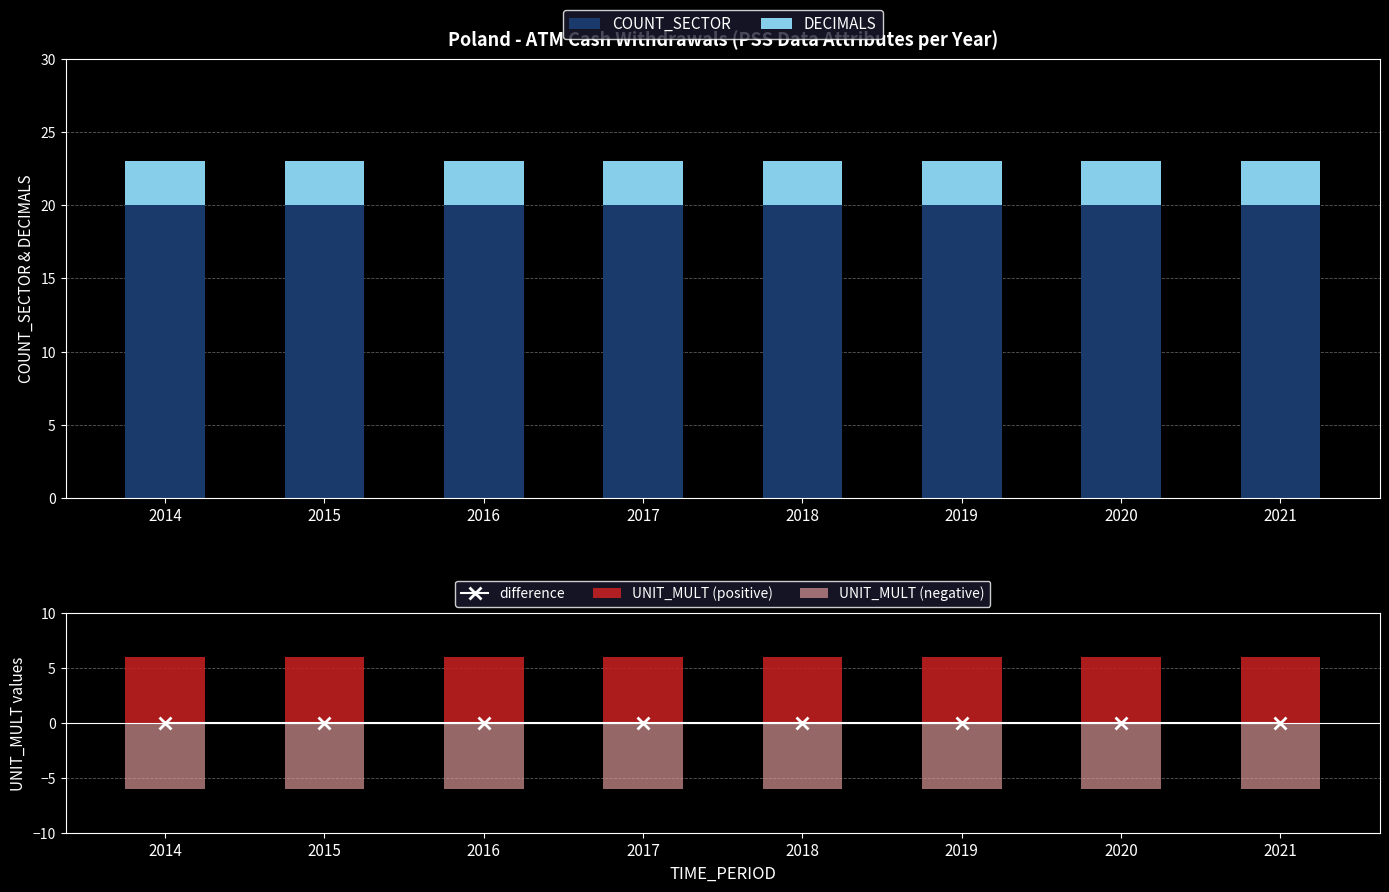

What is the highest value of the DECIMALS series?

3